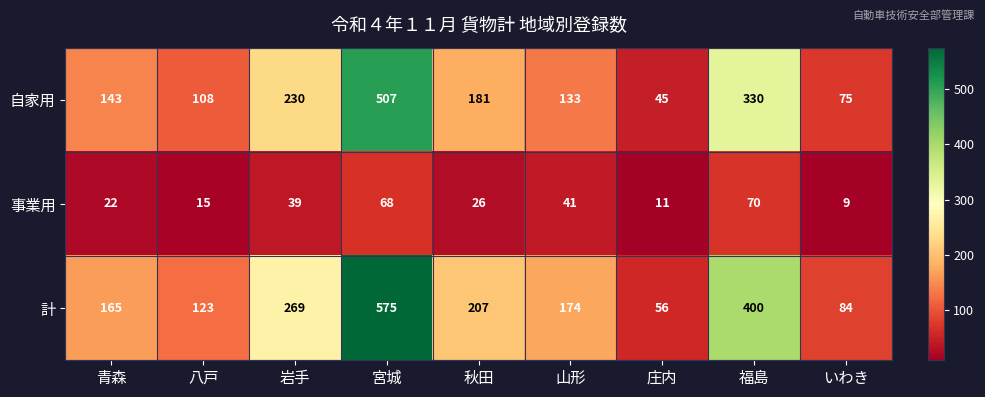

At which label does 事業用 first exceed 26?

岩手